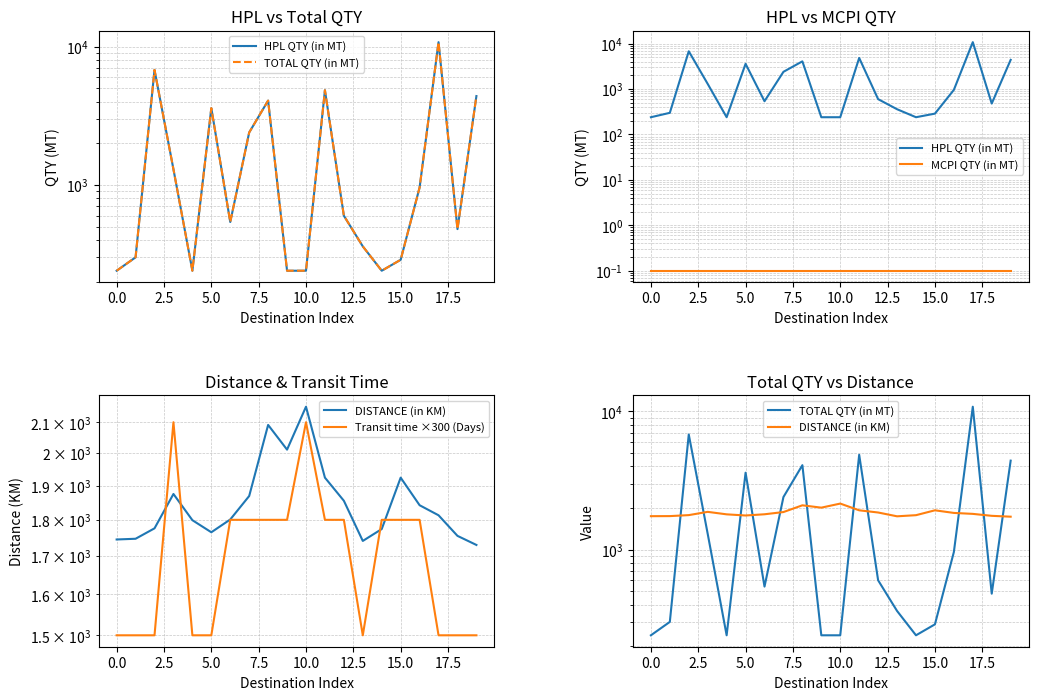

True or false: Transit time ×300 (Days) has a value of 509.5 at 12.

False